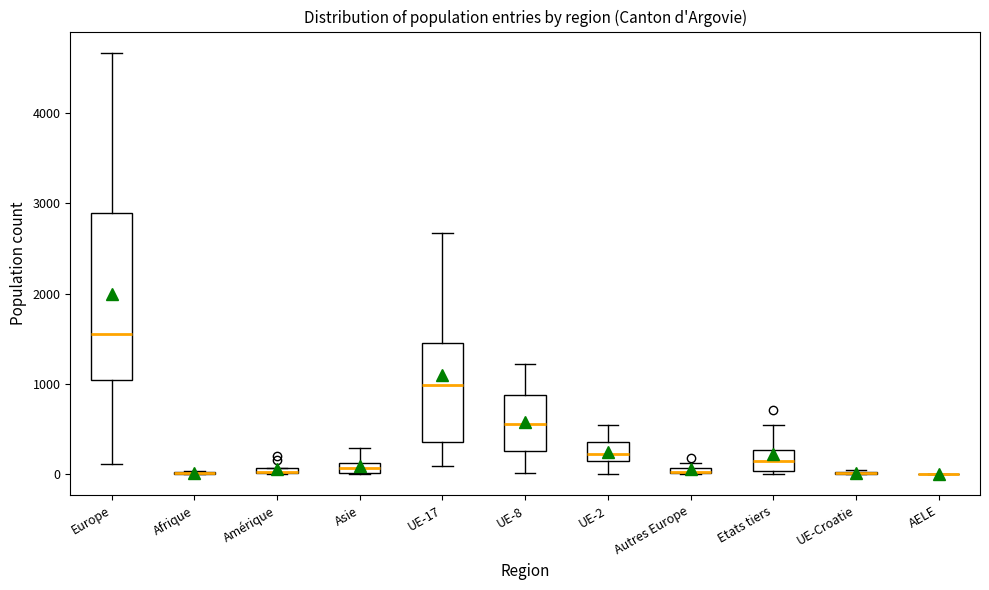

Comparing the boxes themselves (not the whiskers), which one is the tallest?

Europe